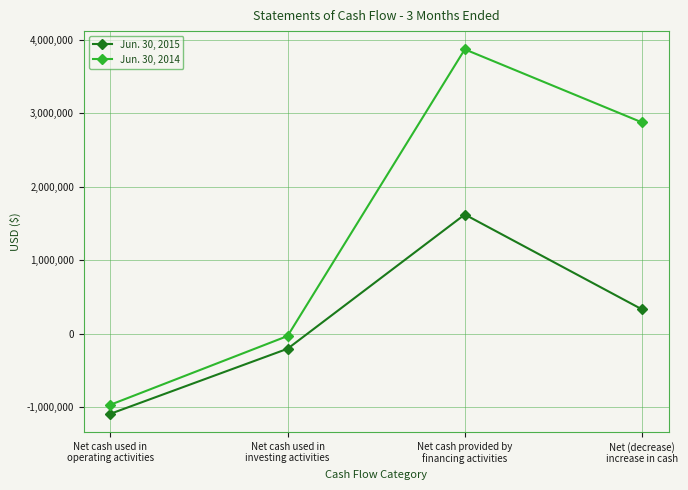

What is the label of the 3rd point from the right?

Net cash used in
investing activities